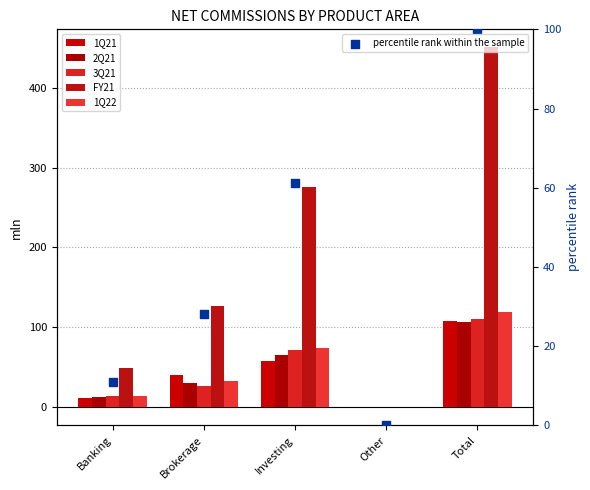

At which category is the sum across all series the highest?

Total